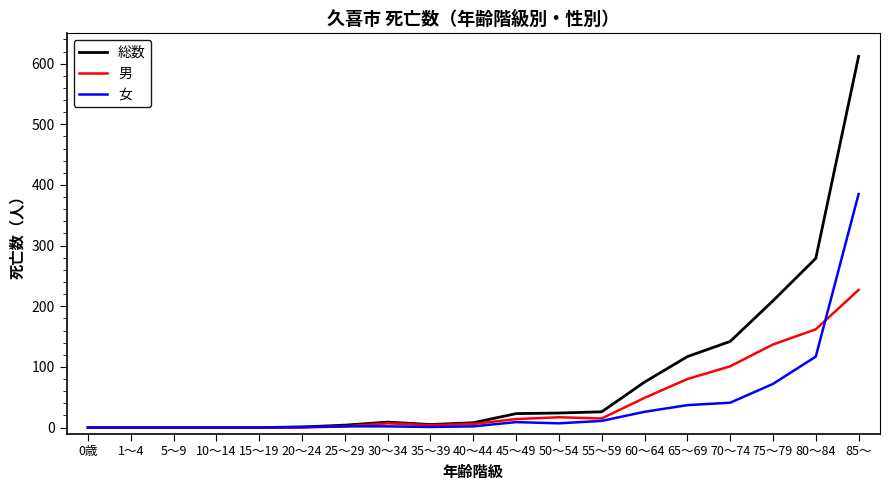

Which series has the largest range (max minus min)?

総数